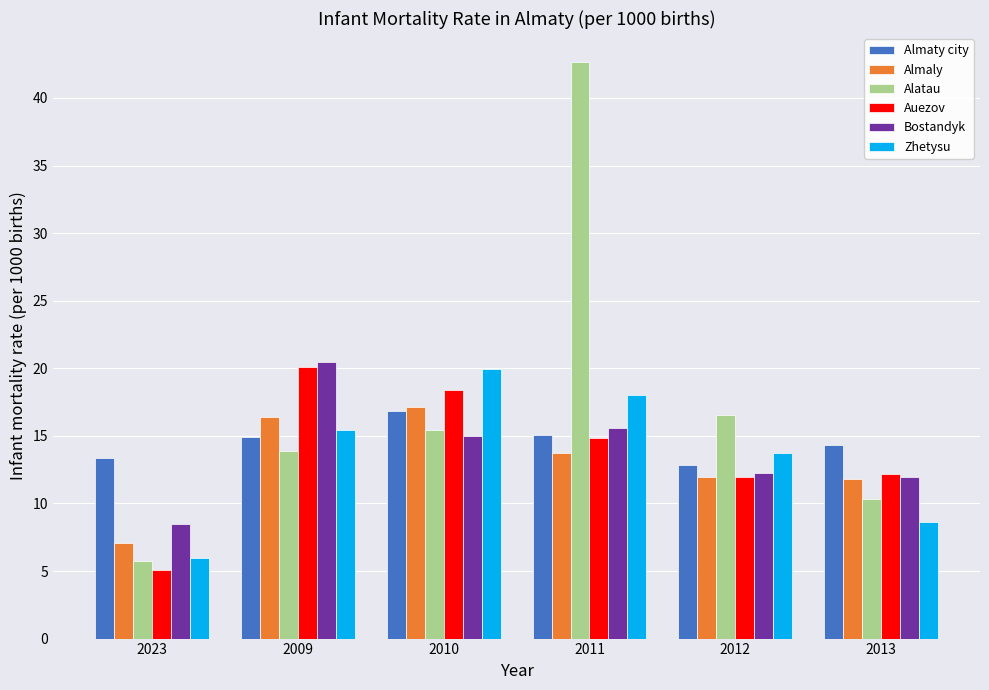

At which category does the chart reach its peak across all series?

2011